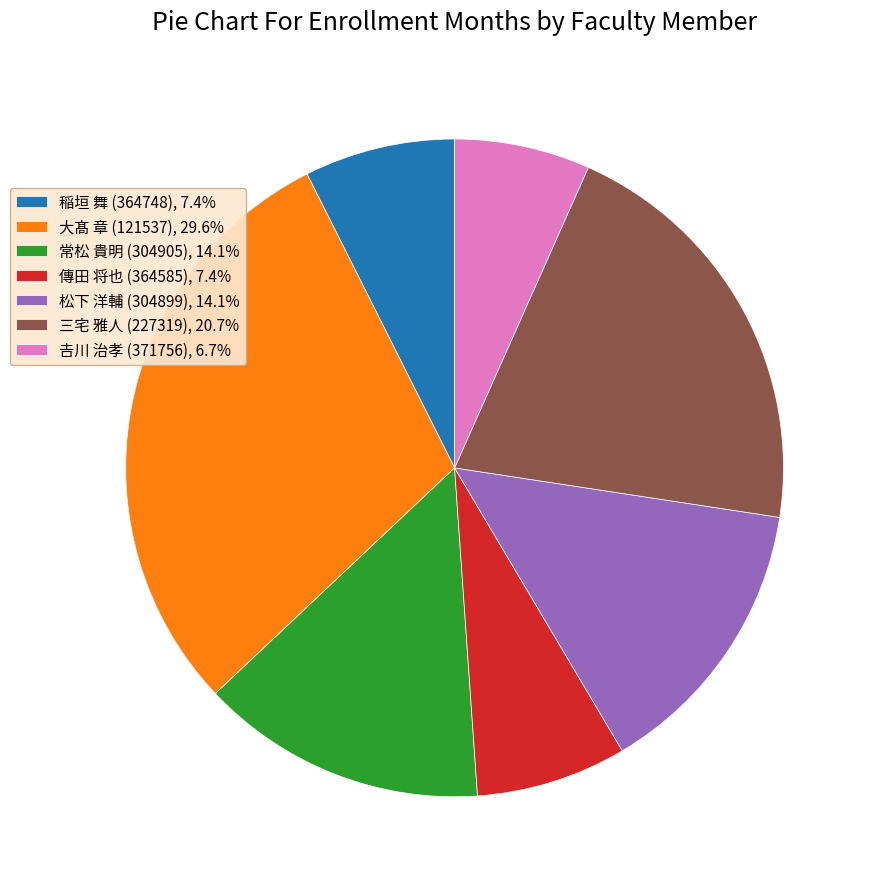

Does any single category account for the majority?

No